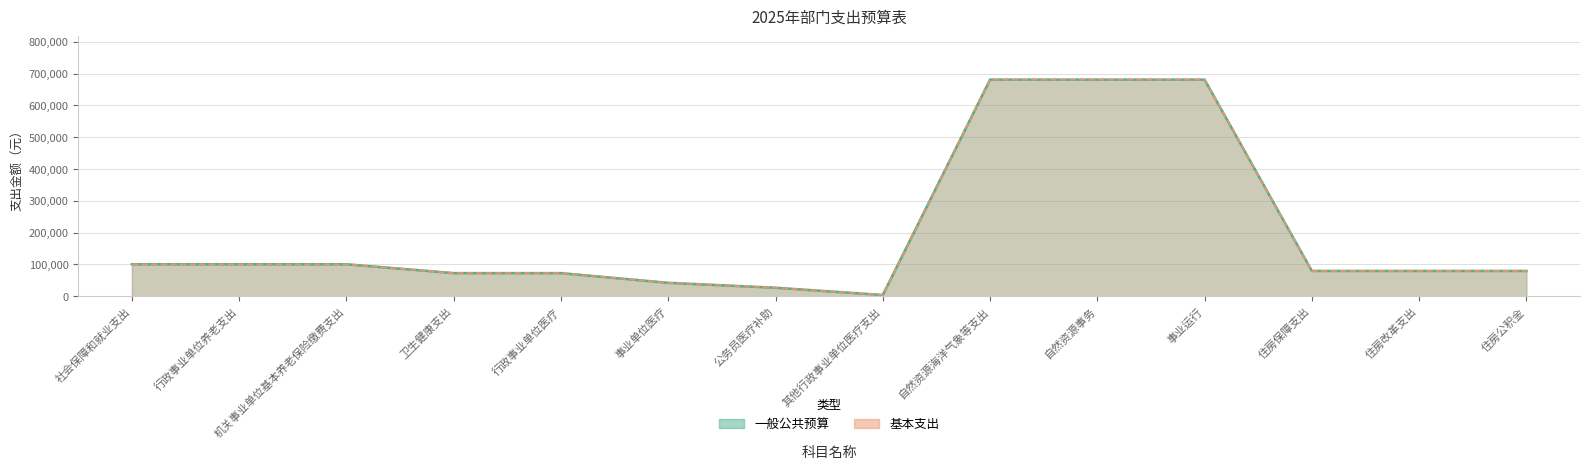

What is the maximum value shown in the chart?

681126